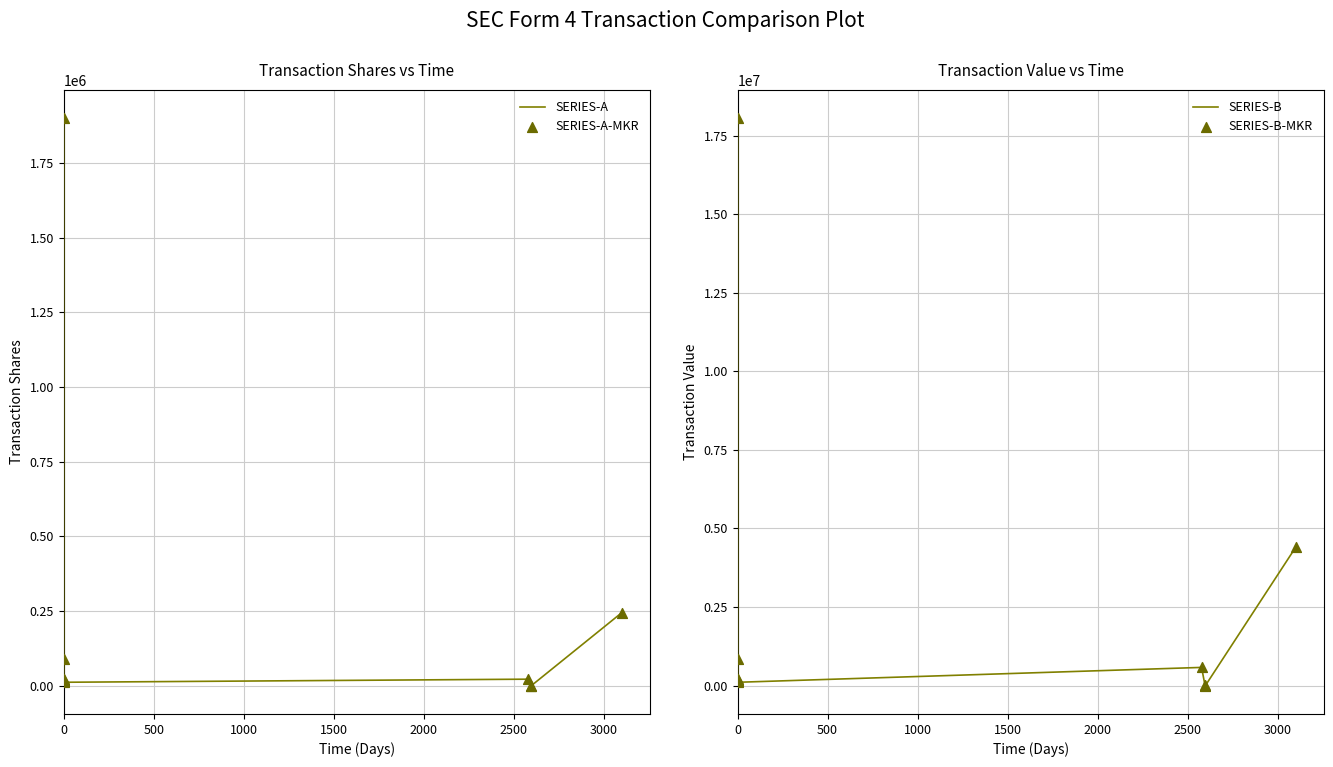

What is the total value across all series at 0?

39891706